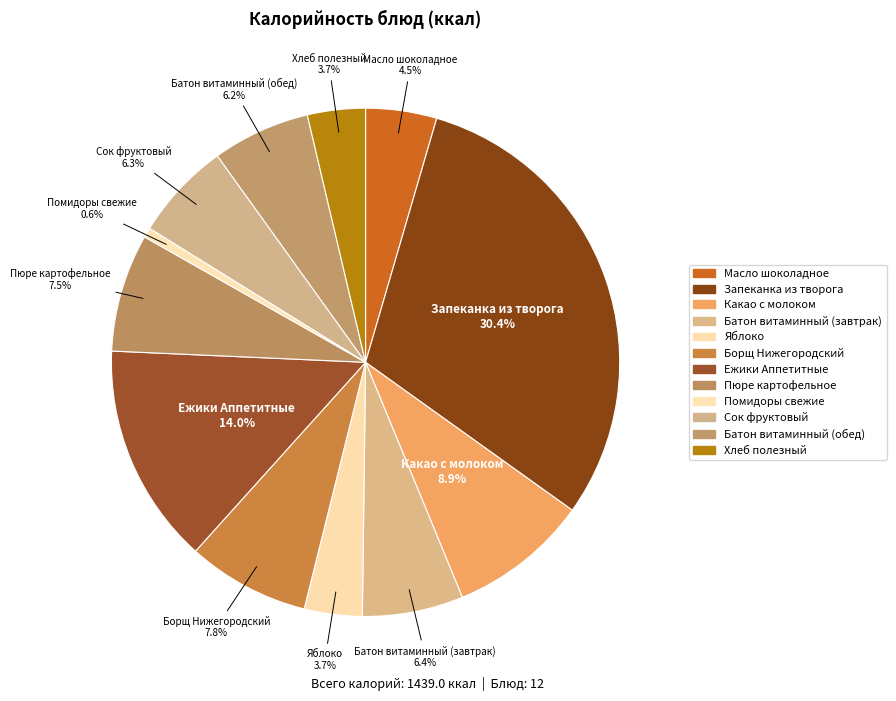

What is the smallest slice in the pie chart?

Помидоры свежие